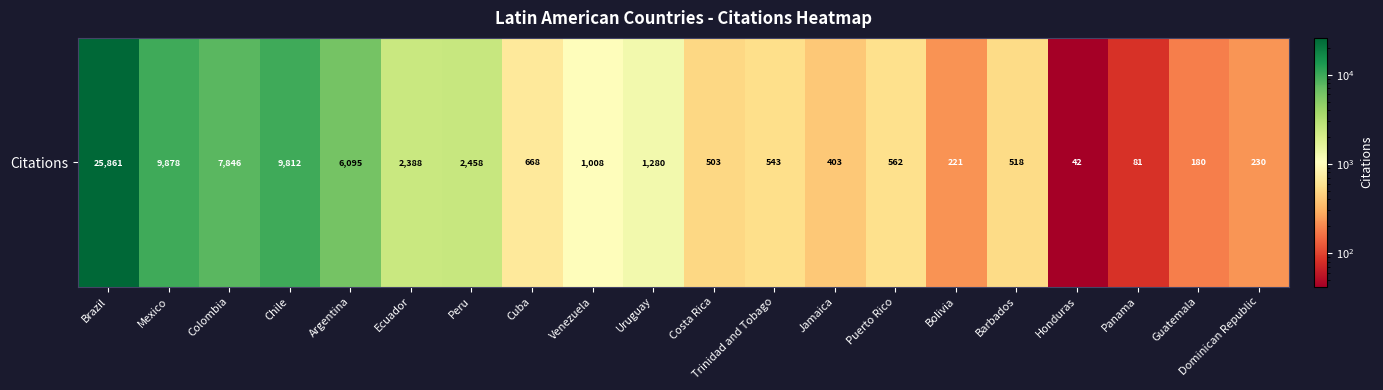

Count the number of categories in the chart.

20